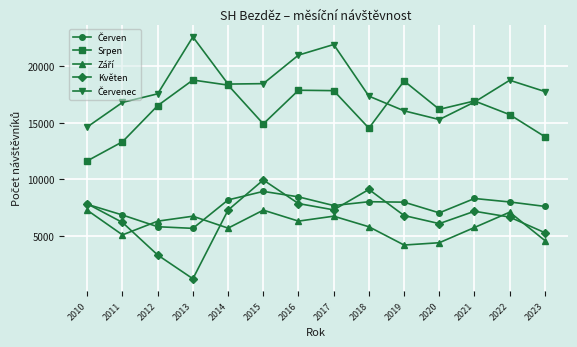

What is the sum of the Květen values at 2012 and 2022?

9951